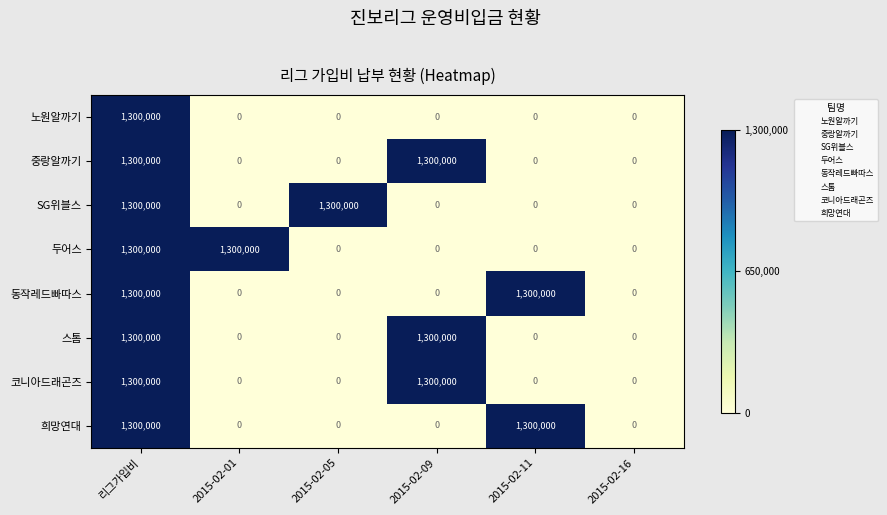

The 희망연대 series shows 0 at 2015-02-05. True or false?

True